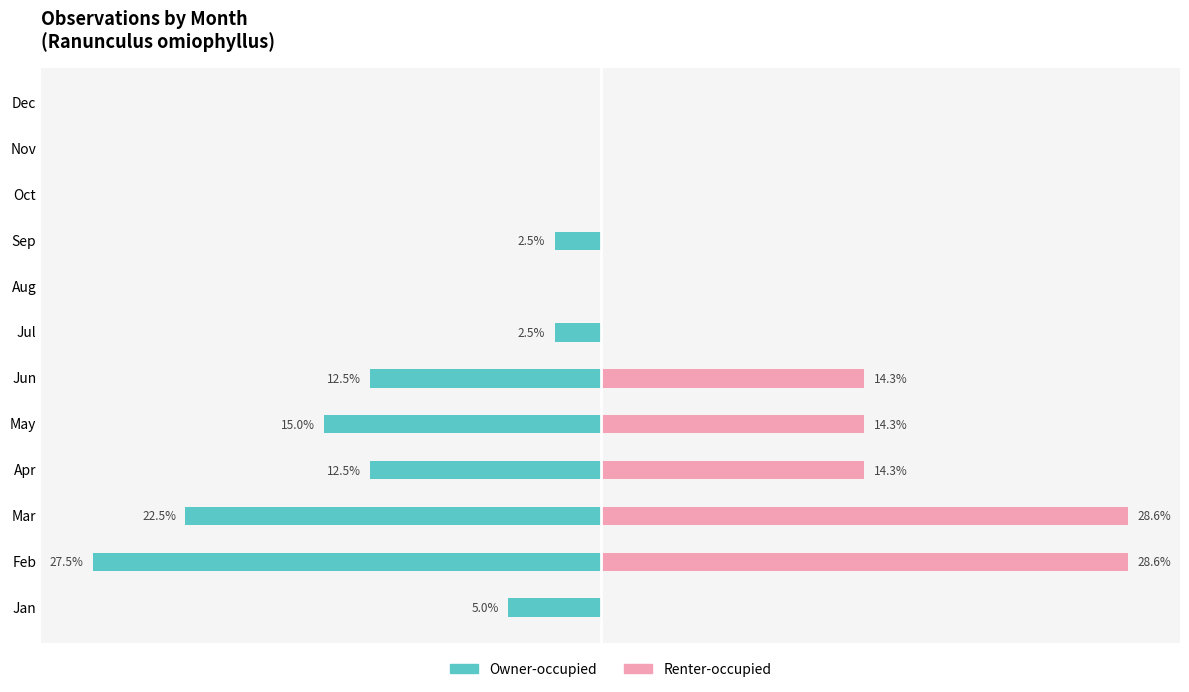

What is the minimum value shown in the chart?

-27.5